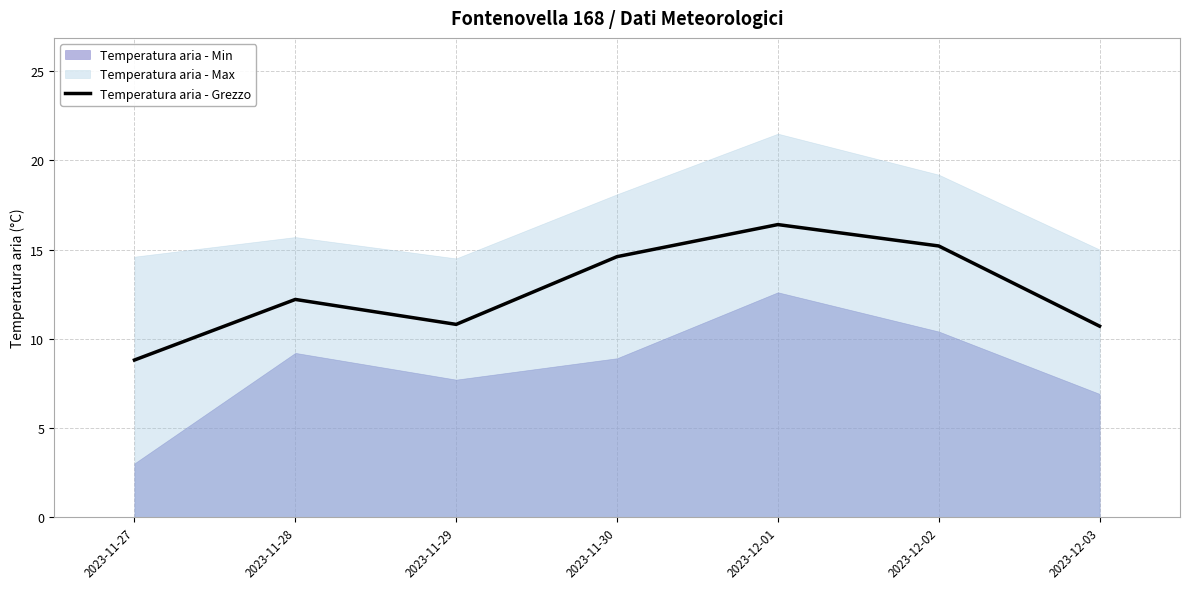

What is the difference between the maximum and second lowest values?

5.7